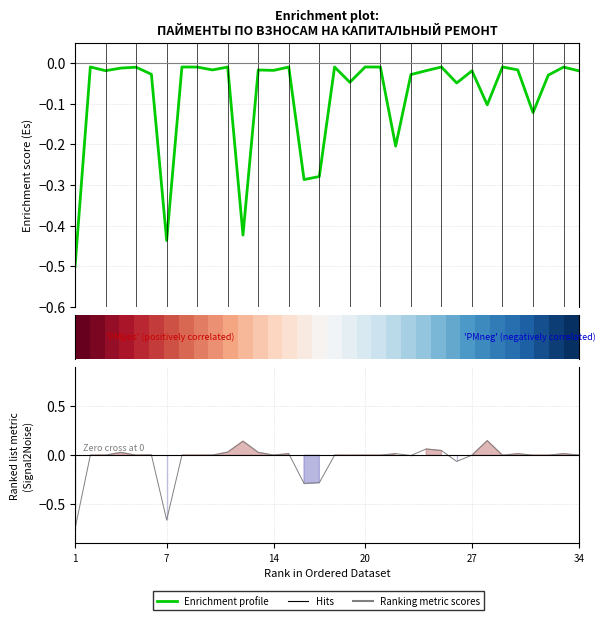

Does the chart display data point markers on the line(s)?

No